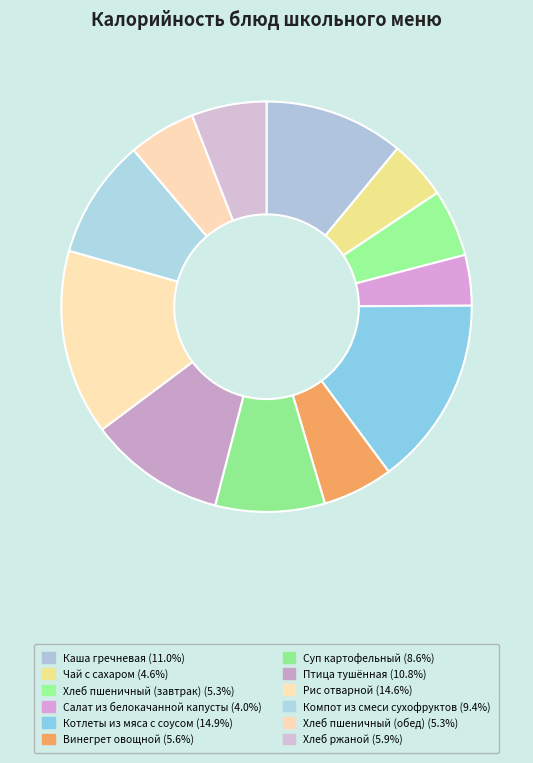

To the nearest percent, what is the difference between the largest and smallest slice percentages?

11%